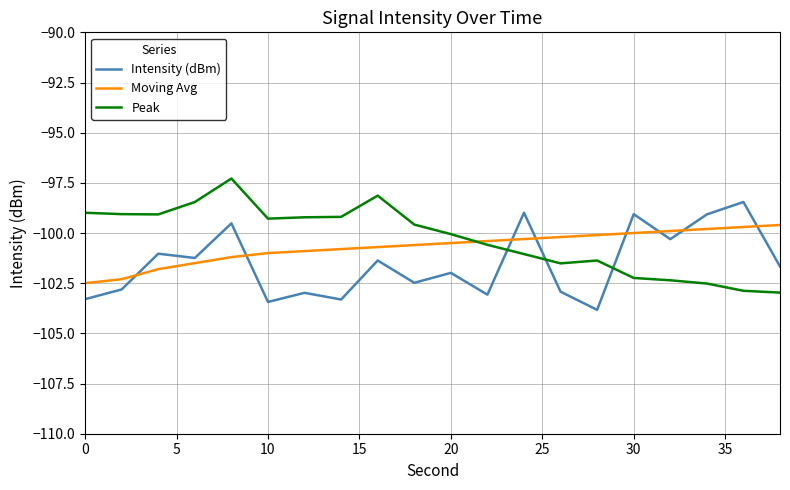

Does the chart display data point markers on the line(s)?

No